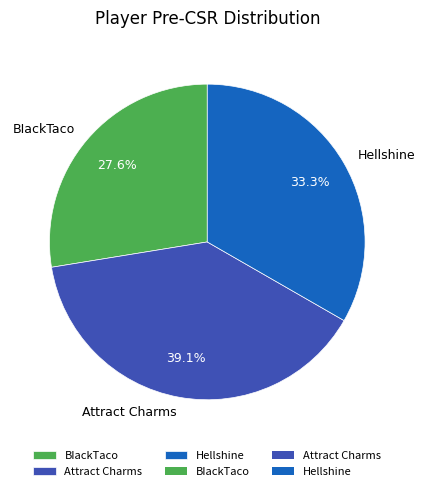

To the nearest percent, what is the average slice percentage?

33%